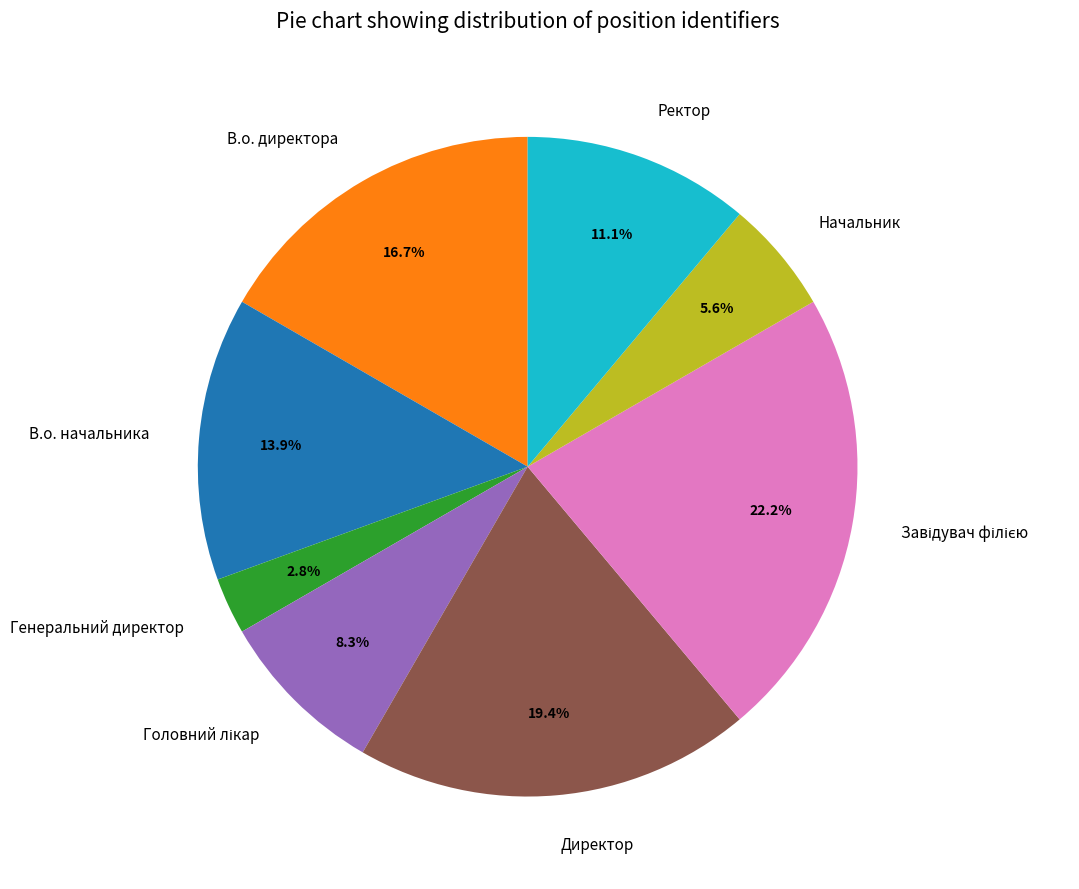

Is there a majority slice in this chart?

No